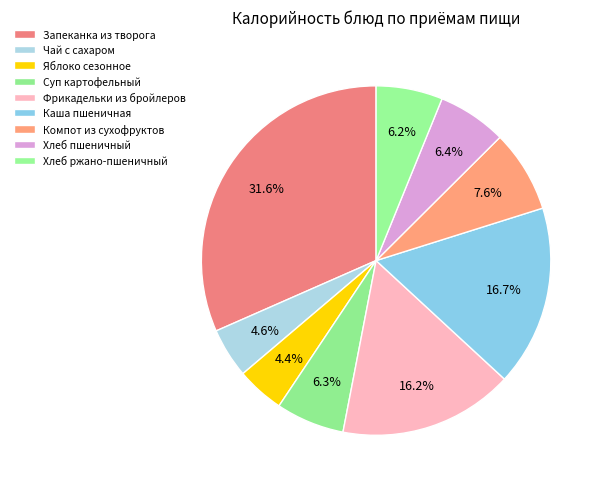

Is there any slice that represents more than half of the pie?

No